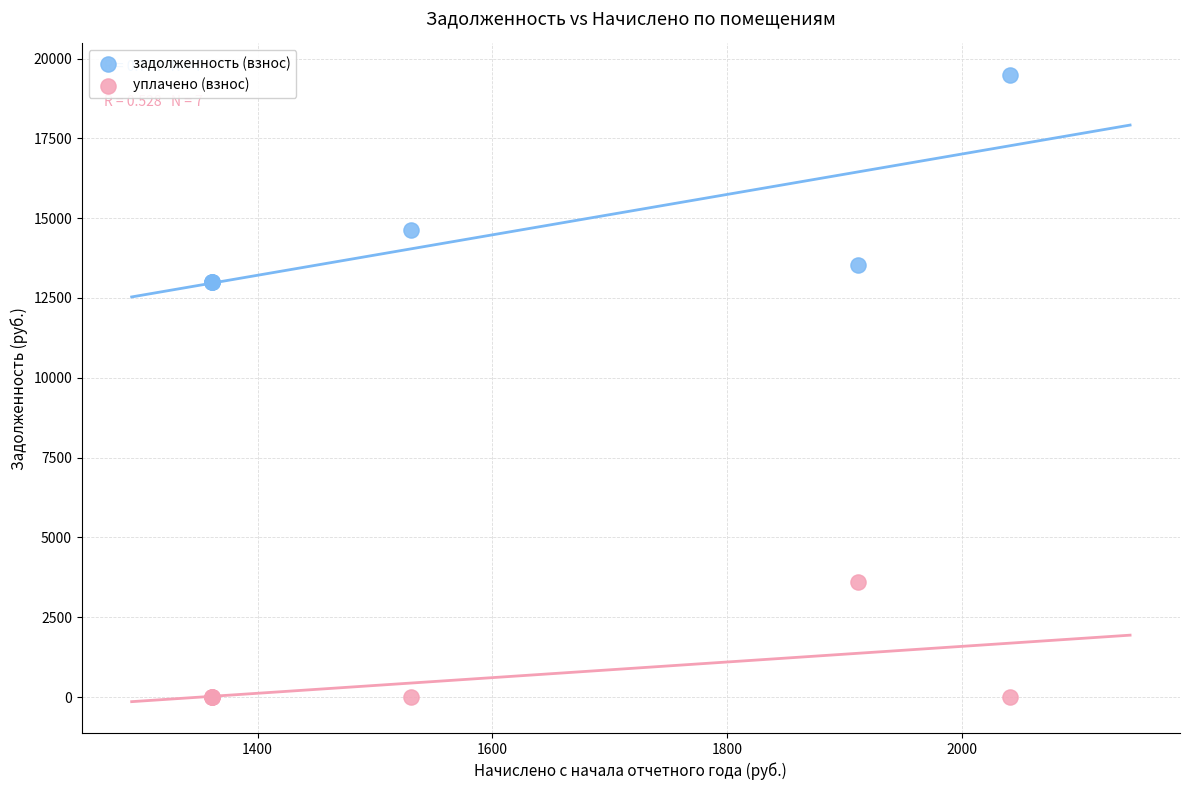

Which series reaches the maximum Y coordinate?

задолженность (взнос)